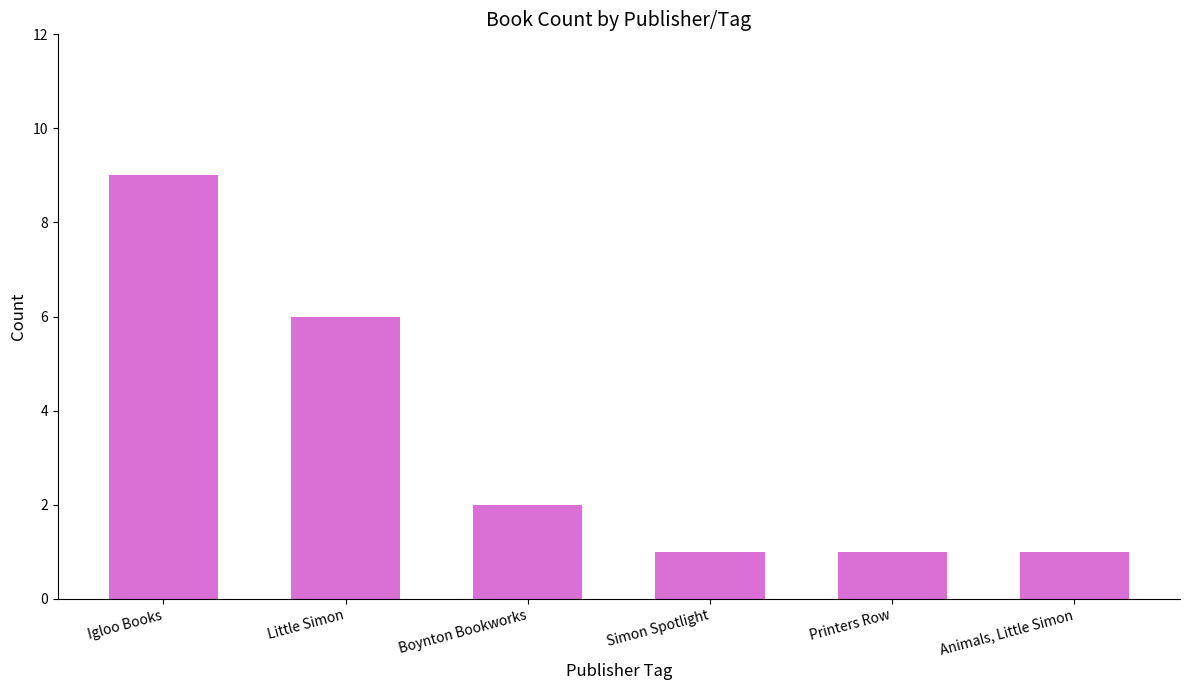

How many series are shown in this chart?

1